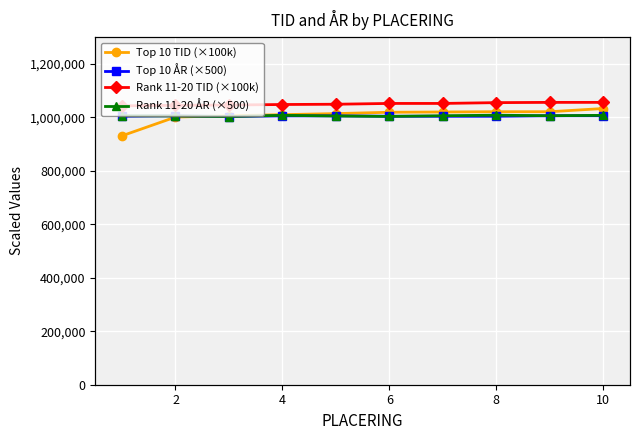

How many Rank 11-20 ÅR (×500) values are between 1005000 and 1007500?

7